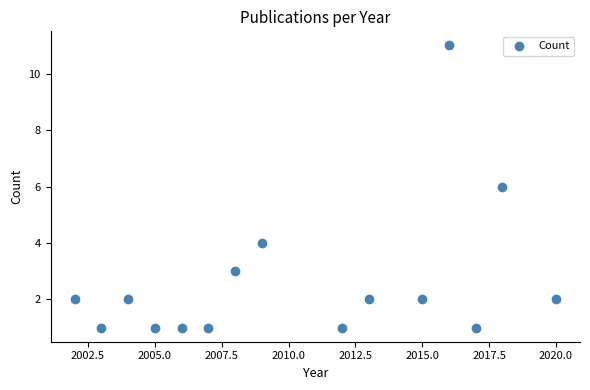

What is the range of Y values (max minus min)?

10